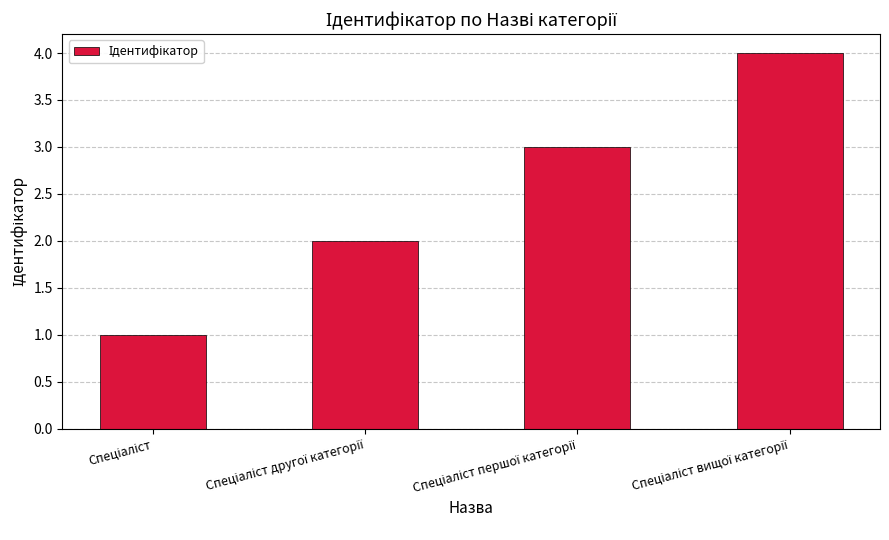

What is the difference between the maximum and minimum values?

3